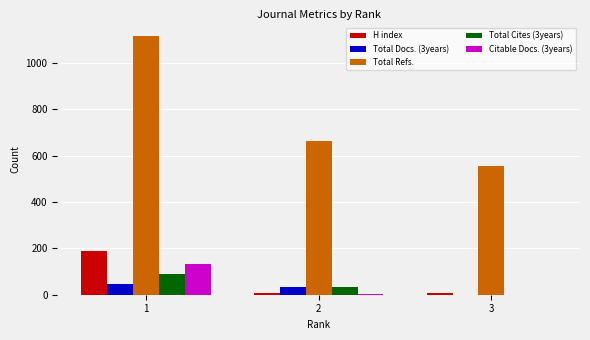

What is the sum of the Total Refs. values at 3 and 1?

1667